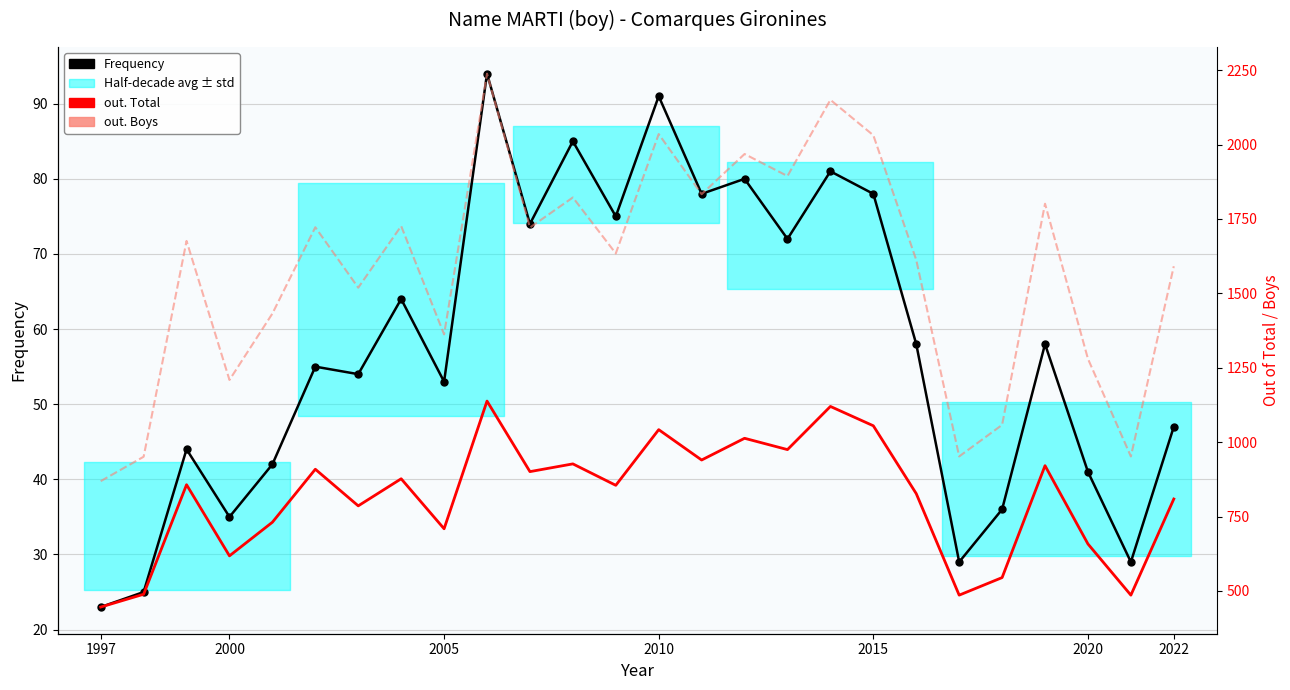

Is it true that Frequency equals 34 at 15?

False